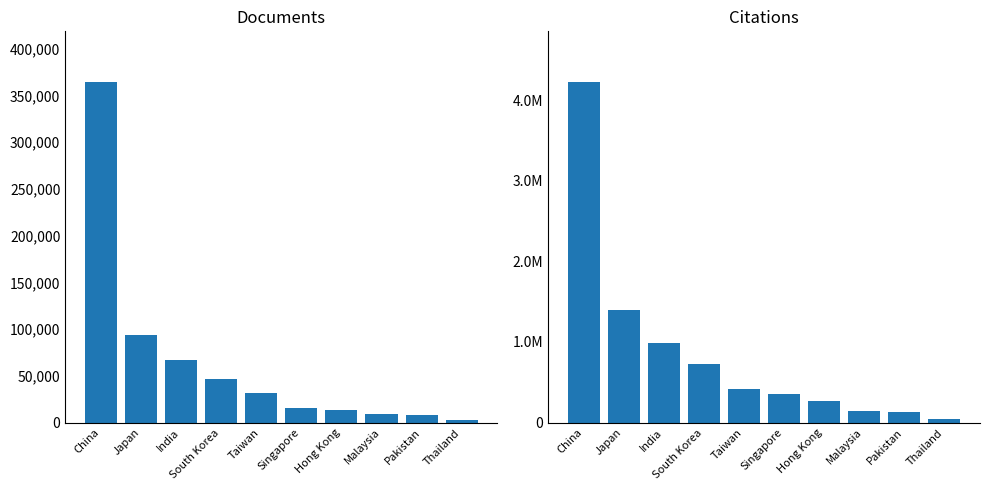

What is the difference between the maximum and minimum values in the Documents series?

361019